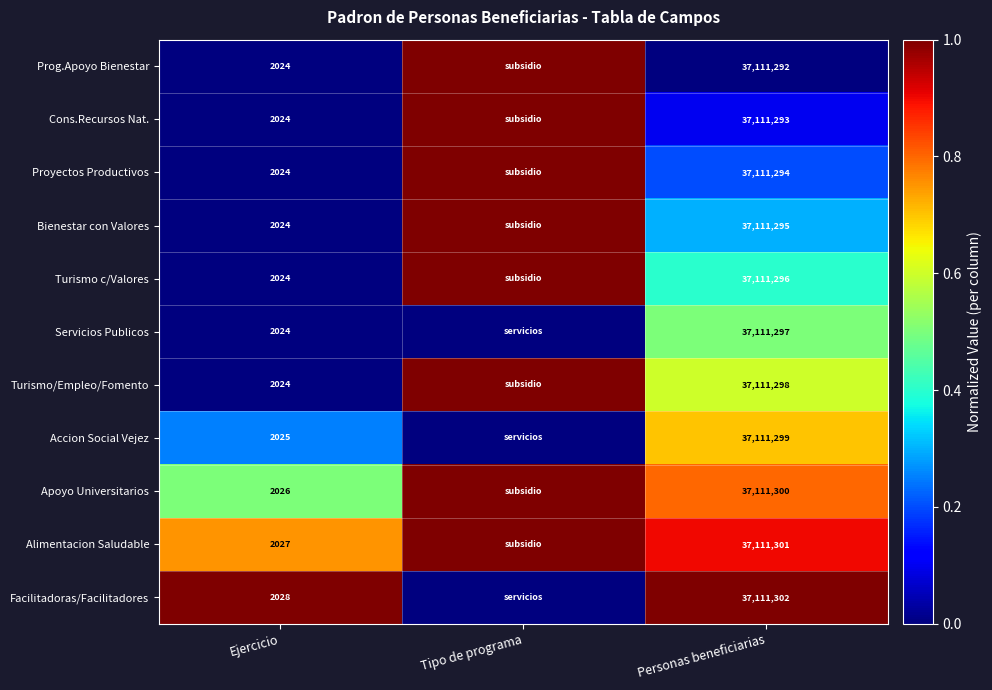

What is the difference between the Cons.Recursos Nat. values at Ejercicio and Personas beneficiarias?

37109269